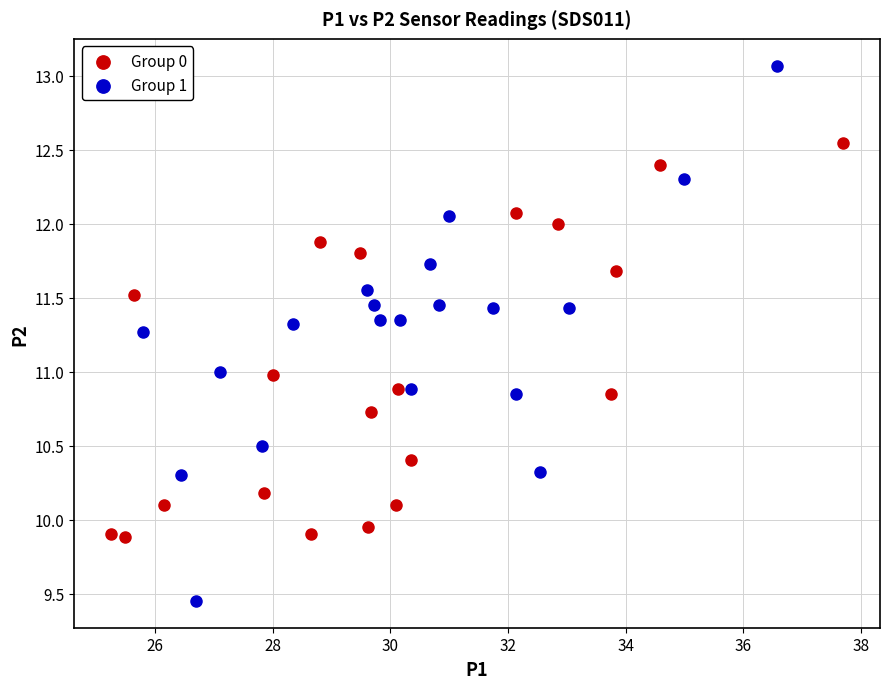

Which series reaches the maximum Y coordinate?

Group 1